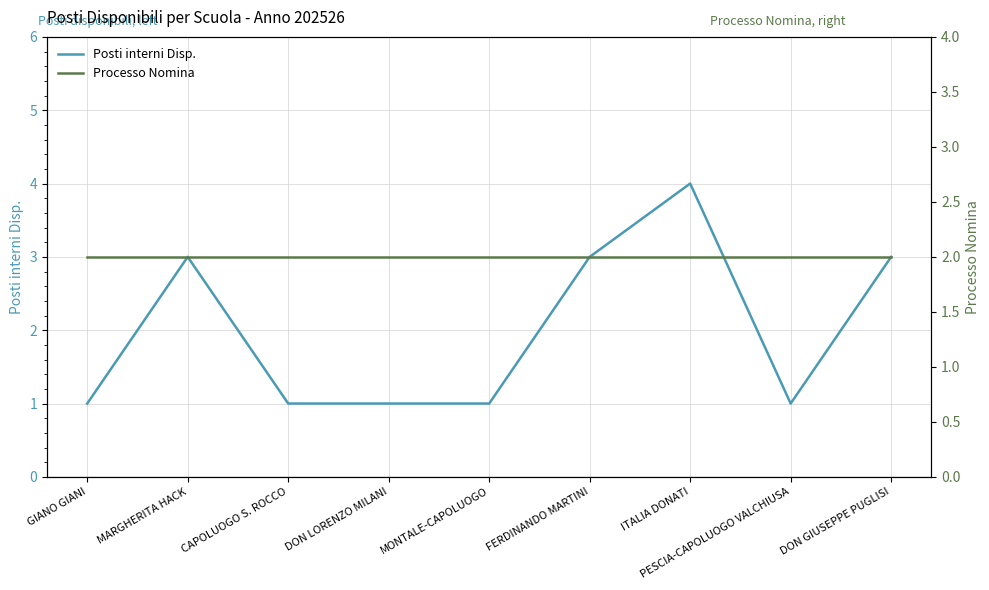

Is the value of Processo Nomina at DON GIUSEPPE PUGLISI greater than the value of Posti interni Disp. at FERDINANDO MARTINI?

No